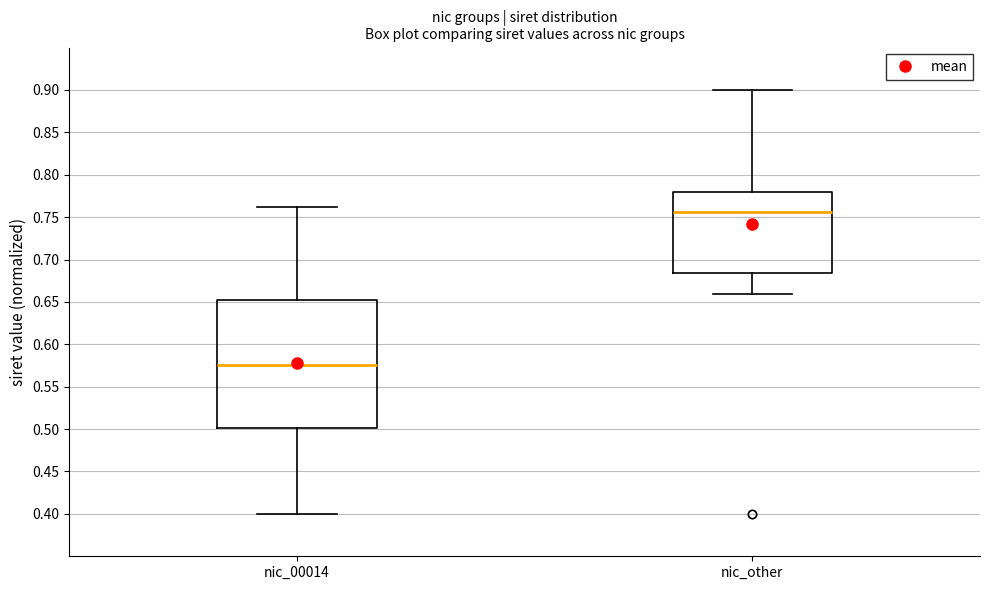

Where is the upper edge of the box for nic_other on the y-axis? The values are not printed on the chart, so give them approximately, as read against the axis.

0.780